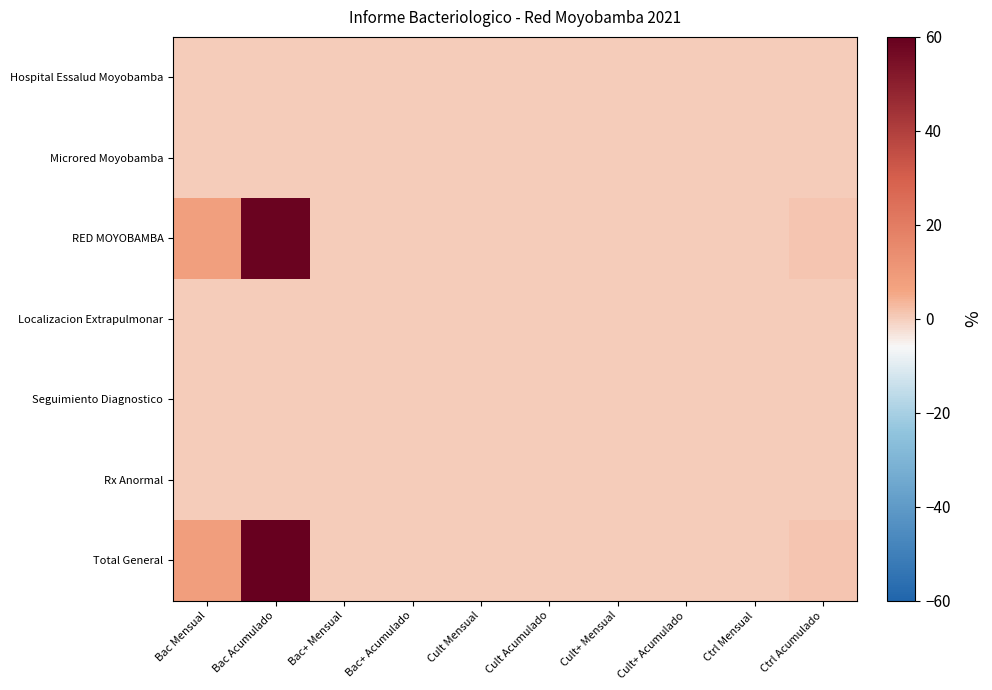

Between Cult+ Mensual and Ctrl Mensual, which is larger?

Cult+ Mensual